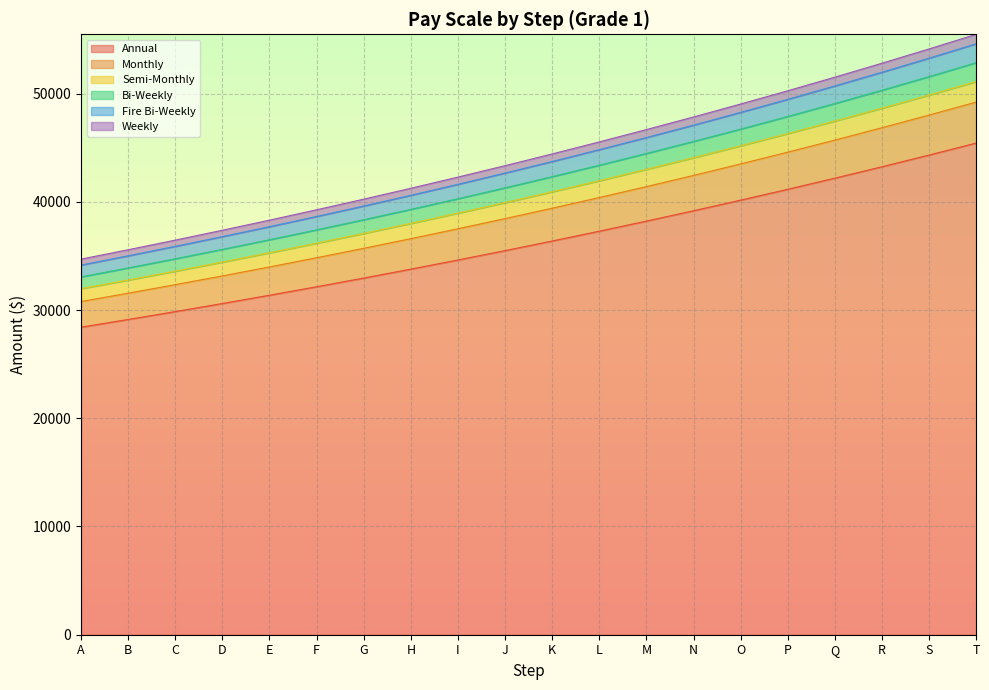

The Annual series shows 60323.0 at N. True or false?

False